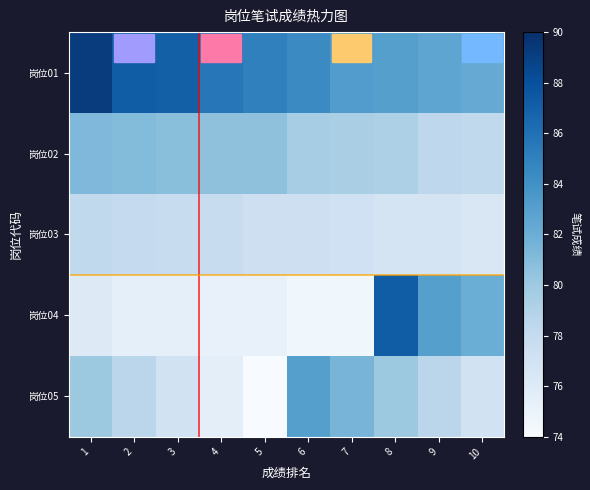

Count the number of categories in the chart.

10